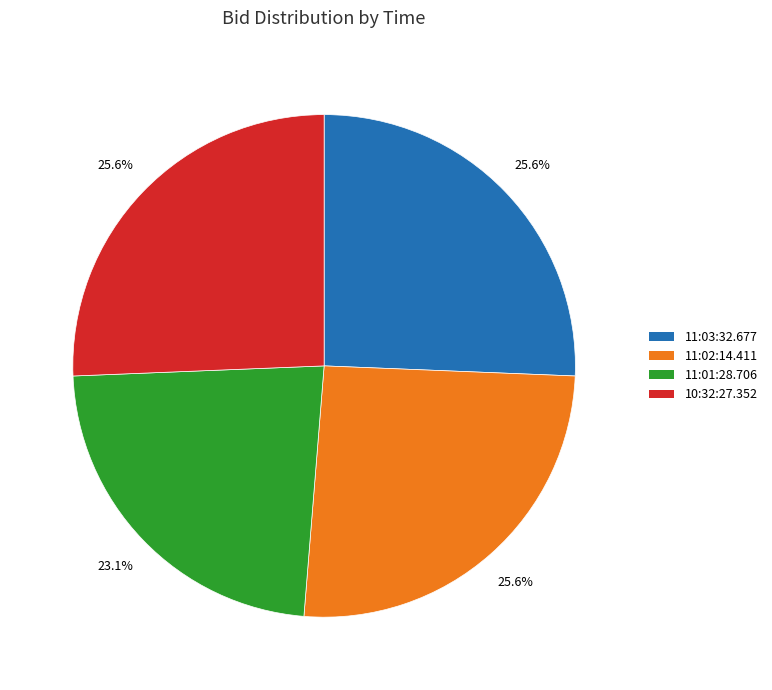

To the nearest percent, what is the combined percentage of 11:01:28.706 and 11:03:32.677?

49%